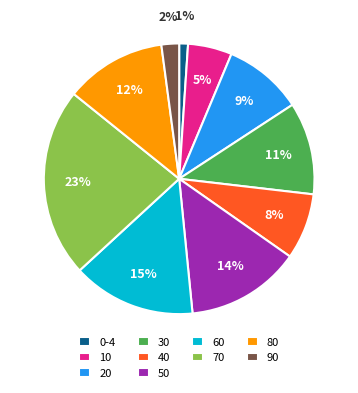

Is the sum of 20 and 70 greater than half?

No